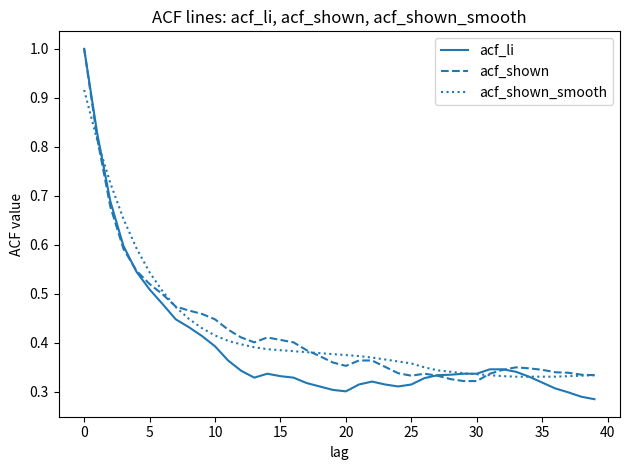

What is the maximum value for acf_li?

1.0